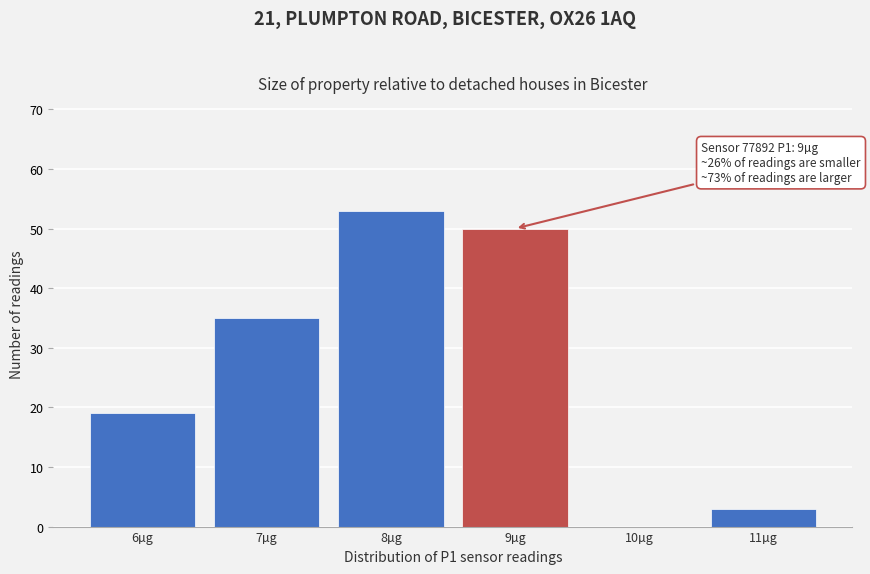

Over which range of the x-axis is the bar tallest?

7.5 to 8.5